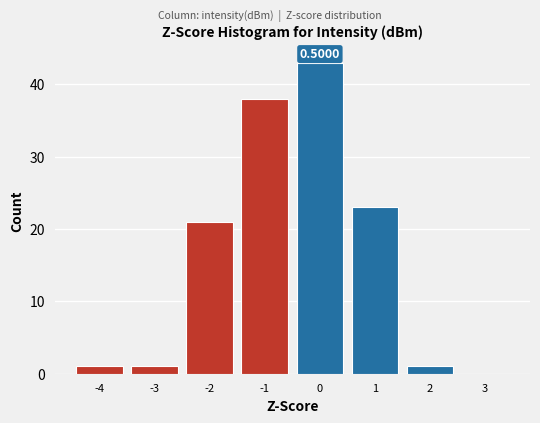

What is the sum of all values?

128